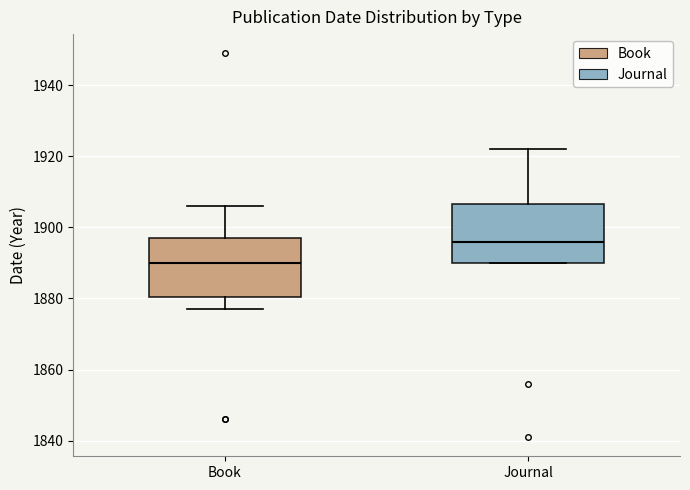

Reading left to right, transcribe this box plot: for each box, give where its median line is, the range the box spans, and where its two whiskers end, as read against the y-axis. The values are not printed on the chart, so give them approximately, as read against the axis.

Book: median 1890, box 1880 to 1898, whiskers 1878 to 1906
Journal: median 1896, box 1890 to 1906, whiskers 1890 to 1922